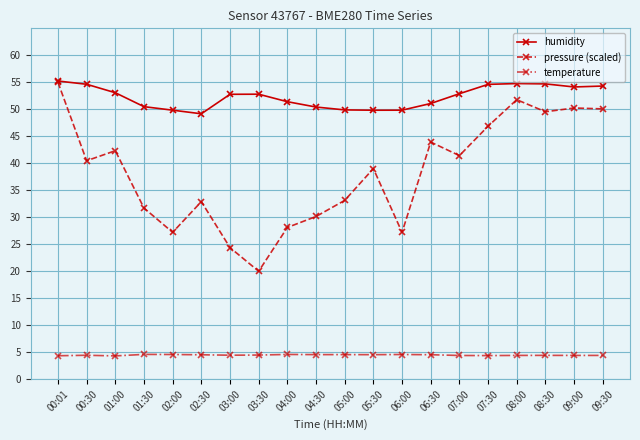

What is the average value of the temperature series?

4.5